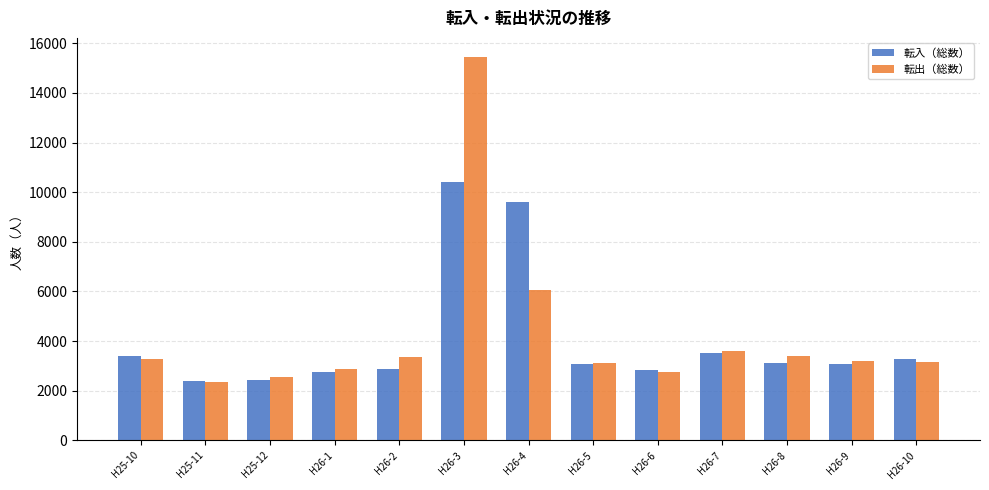

What is the maximum value for 転入（総数）?

10394.0